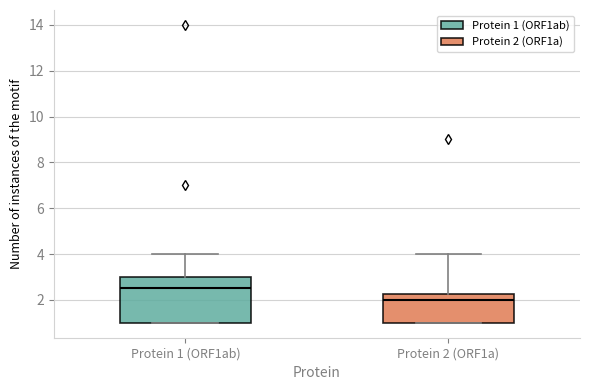

Which box's median line is the lowest?

Protein 2 (ORF1a)